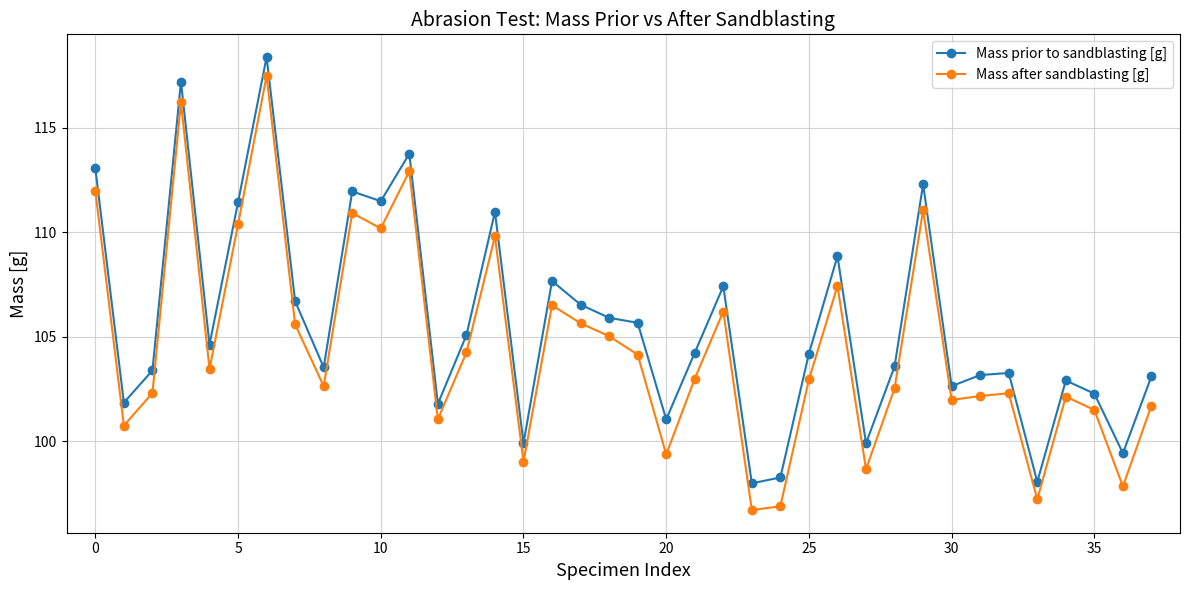

Which series has the largest total across all categories?

Mass prior to sandblasting [g]